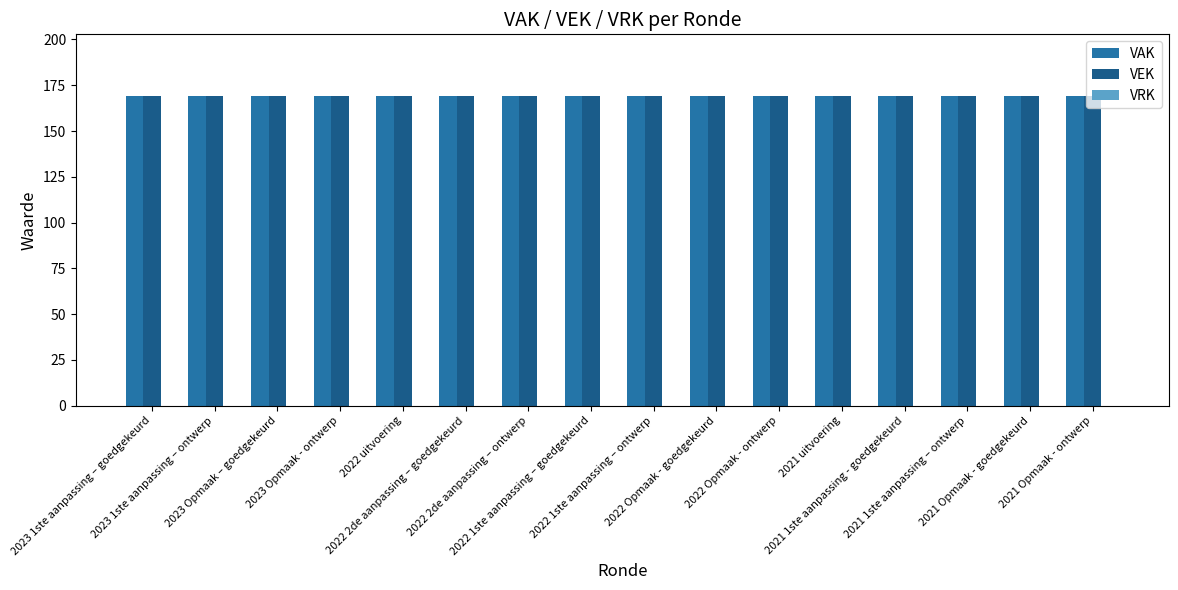

At which category does the chart reach its minimum across all series?

2023 1ste aanpassing – goedgekeurd